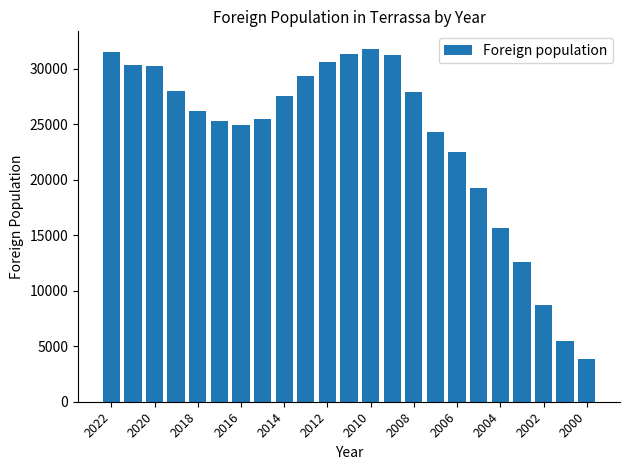

What is the average value?

23651